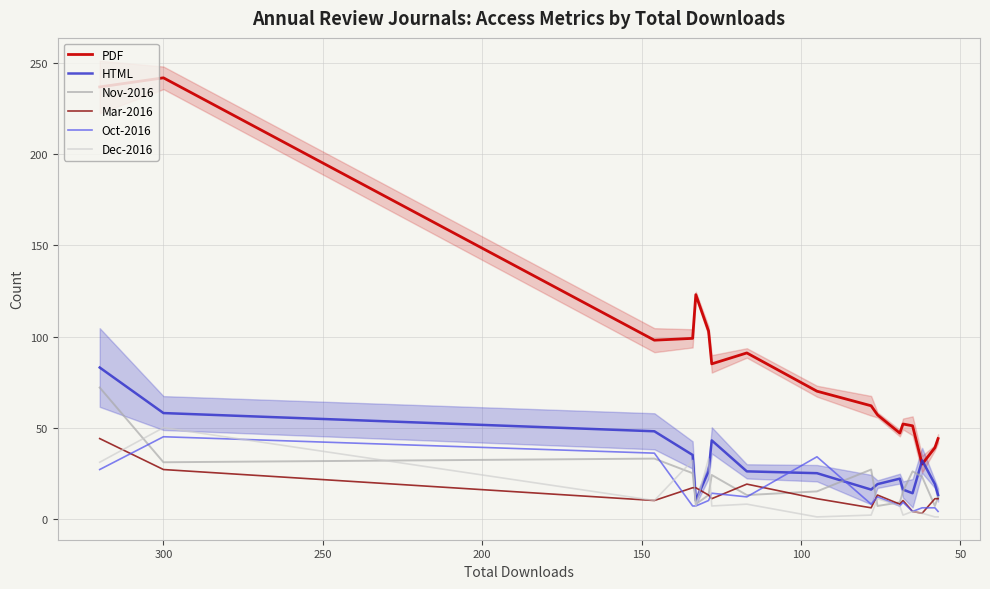

What are all the series names shown in the legend?

PDF, HTML, Nov-2016, Mar-2016, Oct-2016, Dec-2016